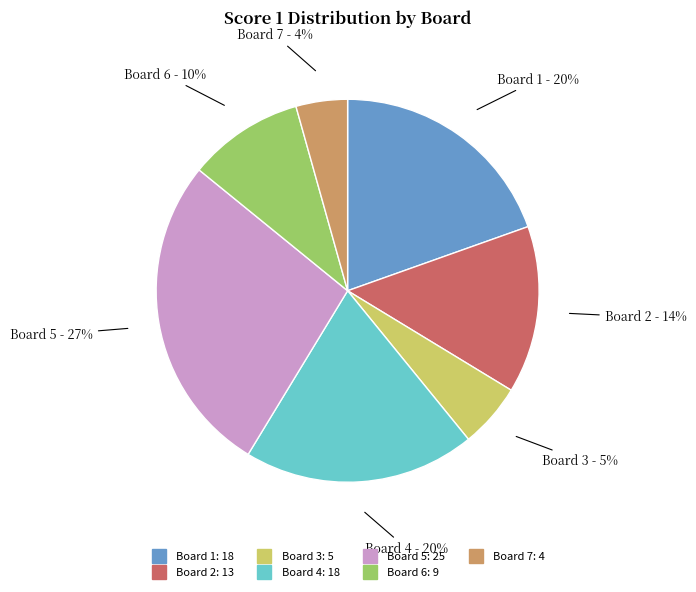

What is the smallest slice in the pie chart?

Board 7